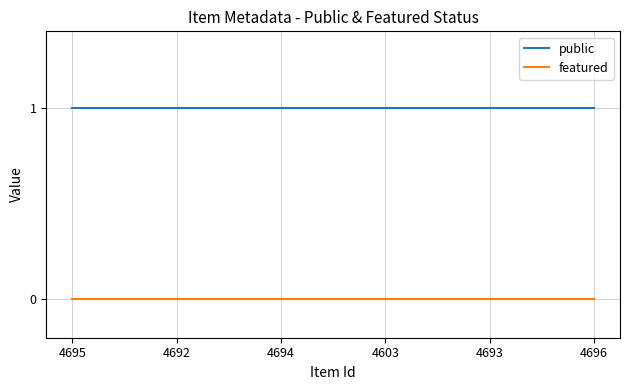

Is the value of public at 4696 greater than the value of featured at 4695?

Yes